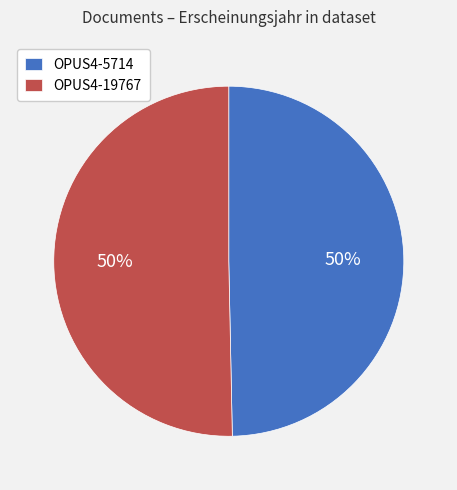

Do OPUS4-19767 and OPUS4-5714 together represent more than half of the pie?

Yes